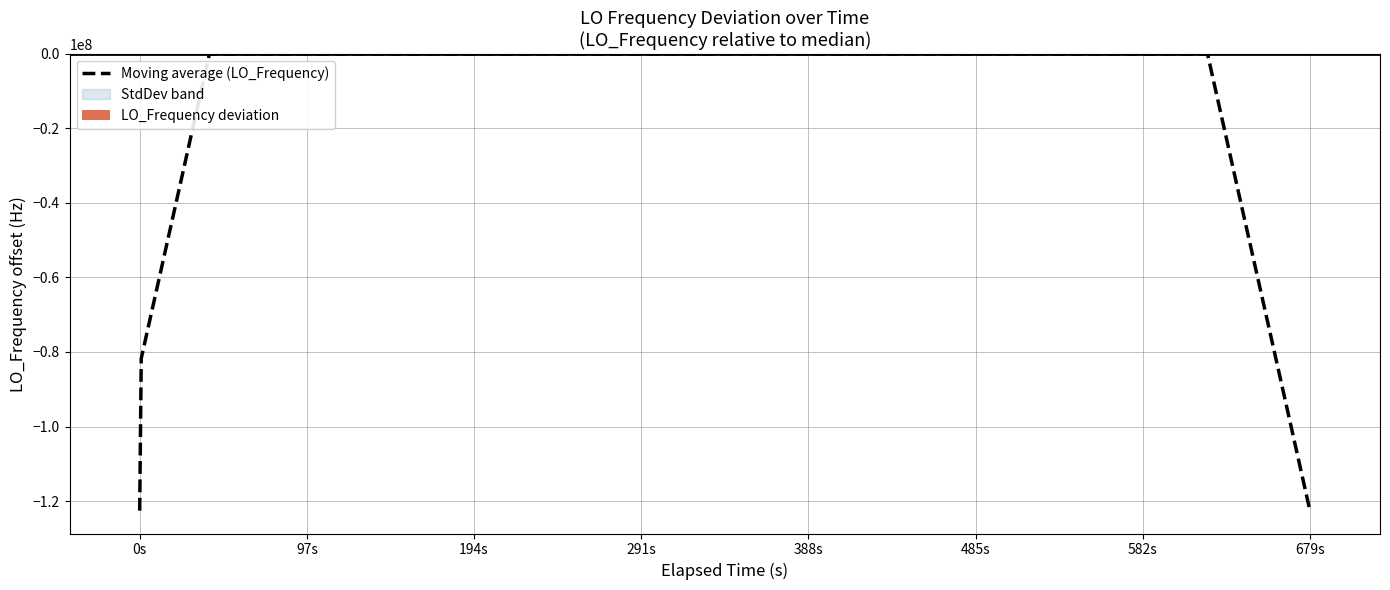

At which category does the chart reach its peak across all series?

388s